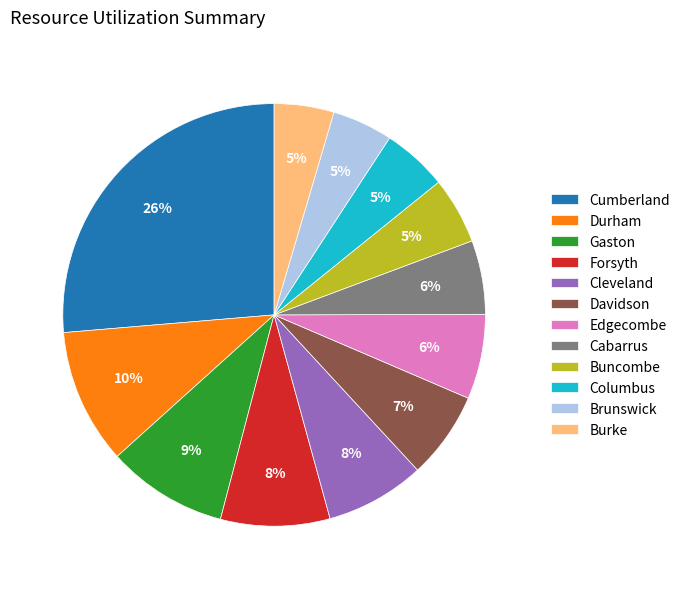

To the nearest percent, what is the average slice percentage?

8%